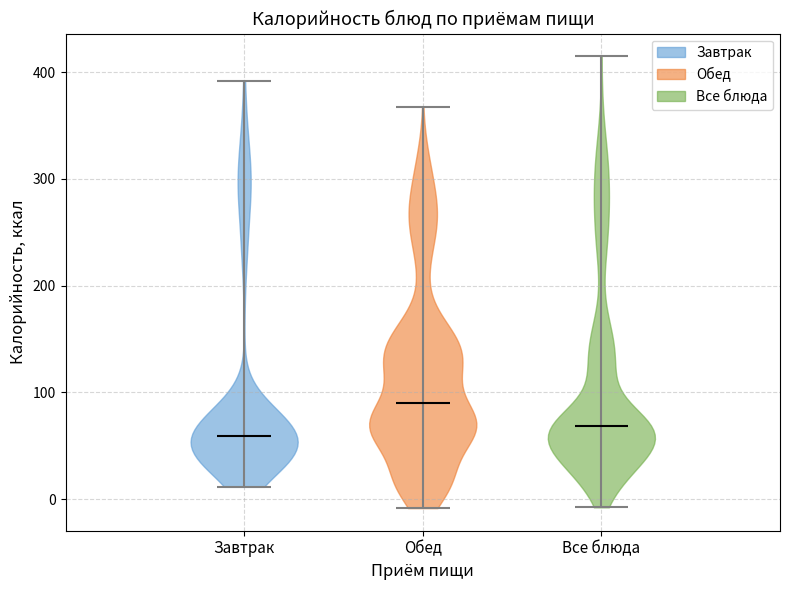

Where does the median line of the violin for Все блюда sit on the y-axis? The values are not printed on the chart, so give them approximately, as read against the axis.

70